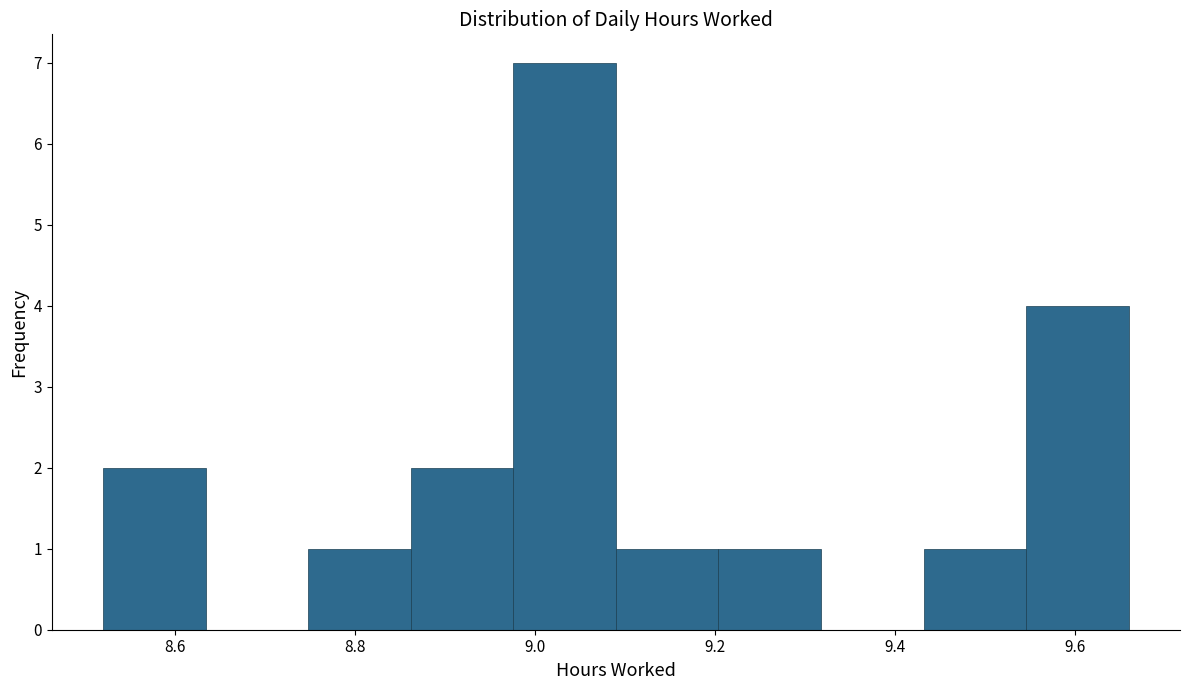

Reading left to right, list every bar in this chart as the range it spans on the x-axis followed by its height. Neither the bar edges nor the heights are printed on the chart, so give them approximately, as read against the axes.

8.520 to 8.634: 2
8.634 to 8.748: 0
8.748 to 8.862: 1
8.862 to 8.976: 2
8.976 to 9.090: 7
9.090 to 9.204: 1
9.204 to 9.318: 1
9.318 to 9.432: 0
9.432 to 9.546: 1
9.546 to 9.660: 4